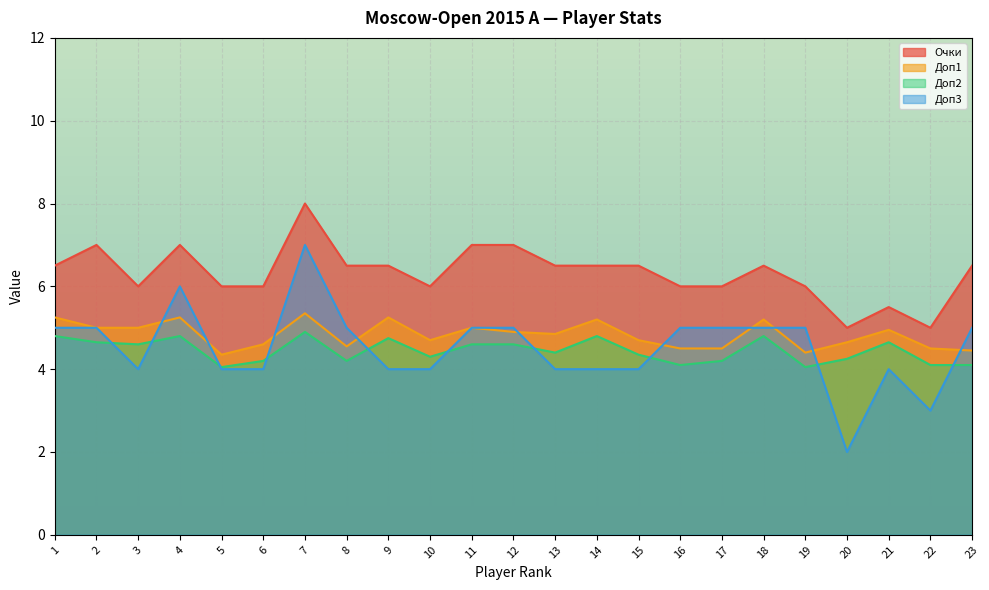

Reading left to right, transcribe all the data shown in this chart.

Очки: 1=6.5	2=7.0	3=6.0	4=7.0	5=6.0	6=6.0	7=8.0	8=6.5	9=6.5	10=6.0	11=7.0	12=7.0	13=6.5	14=6.5	15=6.5	16=6.0	17=6.0	18=6.5	19=6.0	20=5.0	21=5.5	22=5.0	23=6.5
Доп1: 1=5.2	2=5.0	3=5.0	4=5.2	5=4.3	6=4.6	7=5.3	8=4.5	9=5.2	10=4.7	11=5.0	12=4.9	13=4.8	14=5.2	15=4.7	16=4.5	17=4.5	18=5.2	19=4.4	20=4.7	21=5.0	22=4.5	23=4.5
Доп2: 1=4.8	2=4.7	3=4.6	4=4.8	5=4.0	6=4.2	7=4.9	8=4.2	9=4.8	10=4.3	11=4.6	12=4.6	13=4.4	14=4.8	15=4.3	16=4.1	17=4.2	18=4.8	19=4.0	20=4.2	21=4.7	22=4.1	23=4.1
Доп3: 1=5.0	2=5.0	3=4.0	4=6.0	5=4.0	6=4.0	7=7.0	8=5.0	9=4.0	10=4.0	11=5.0	12=5.0	13=4.0	14=4.0	15=4.0	16=5.0	17=5.0	18=5.0	19=5.0	20=2.0	21=4.0	22=3.0	23=5.0